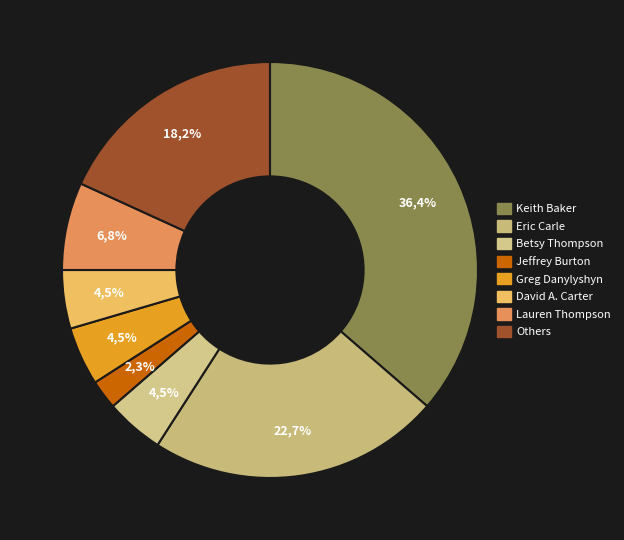

What is the change in value from Keith Baker (63936113) to Others?

-8